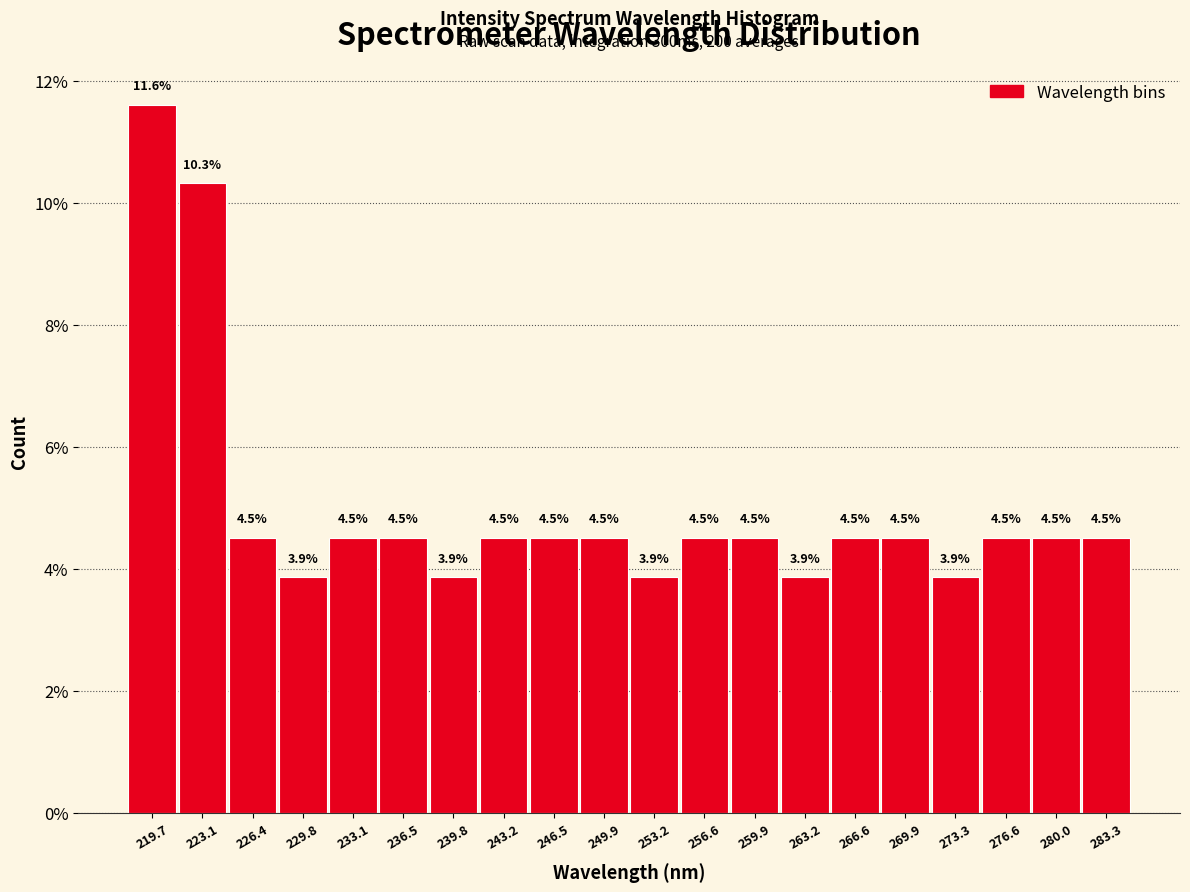

What is the height of the bar covering 261.5 to 265.0 on the x-axis? The bar edges are not printed on the chart, so give them approximately, as read against the axis.

3.9